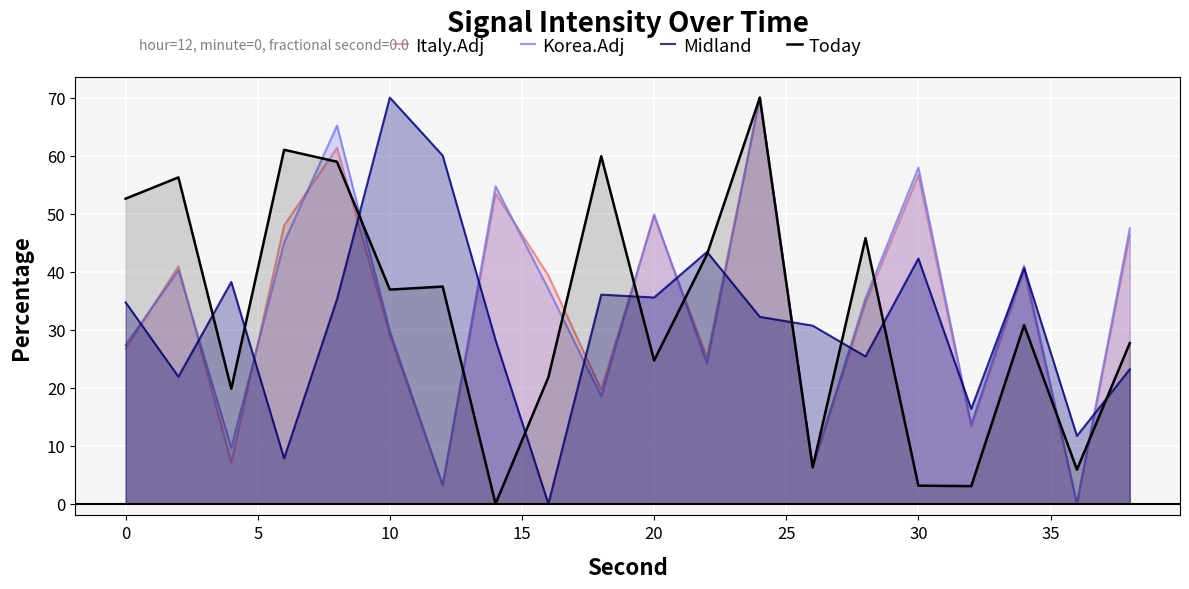

How many distinct data groups are displayed?

4